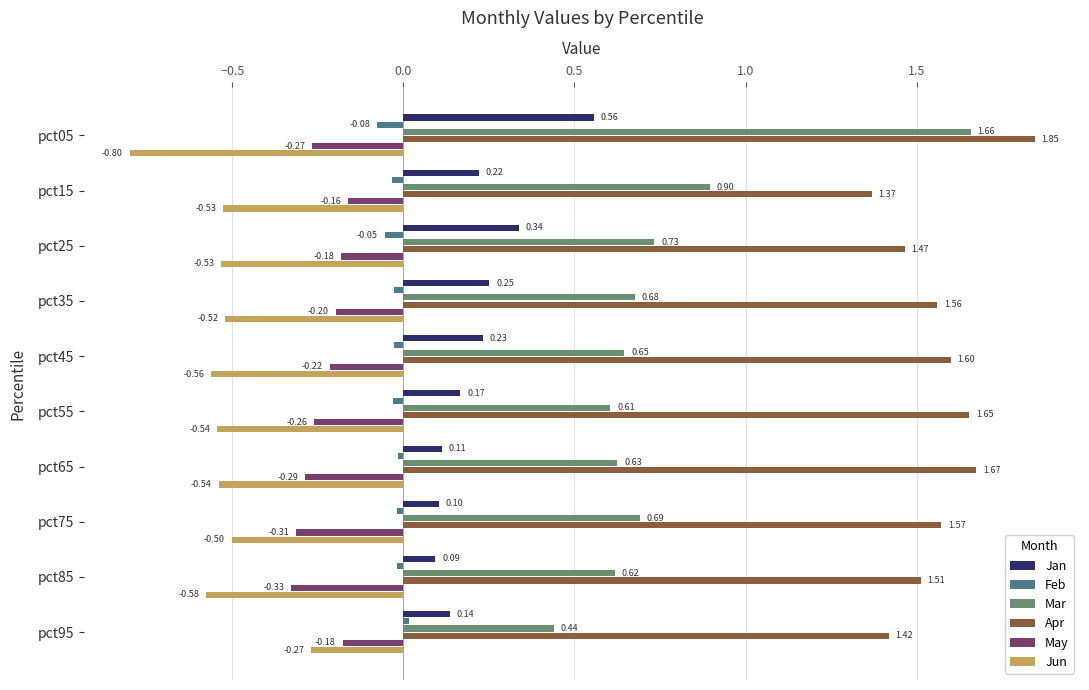

What is the sum of all Apr values?

15.7